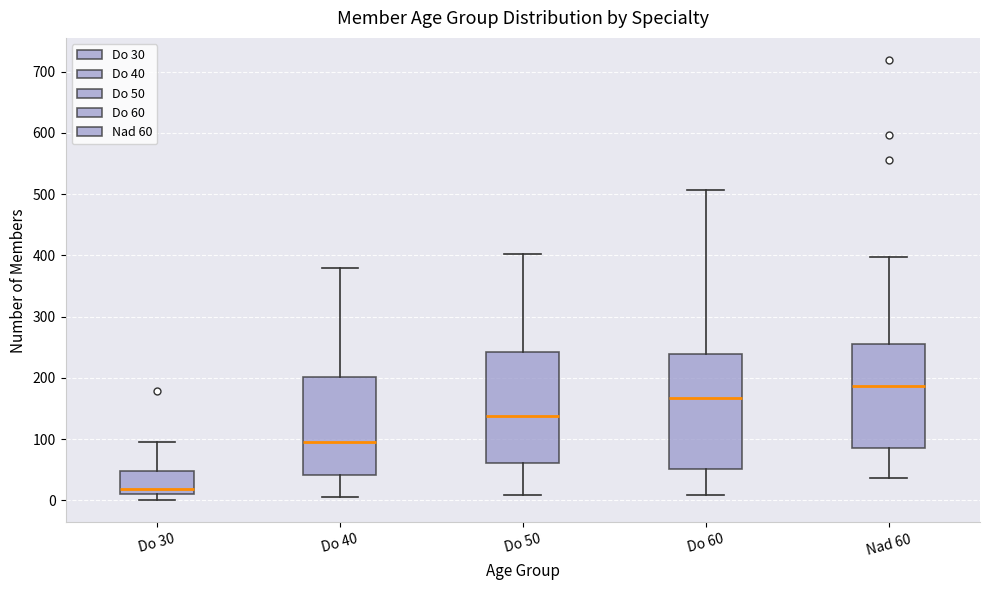

Which box's median line is the highest?

Nad 60